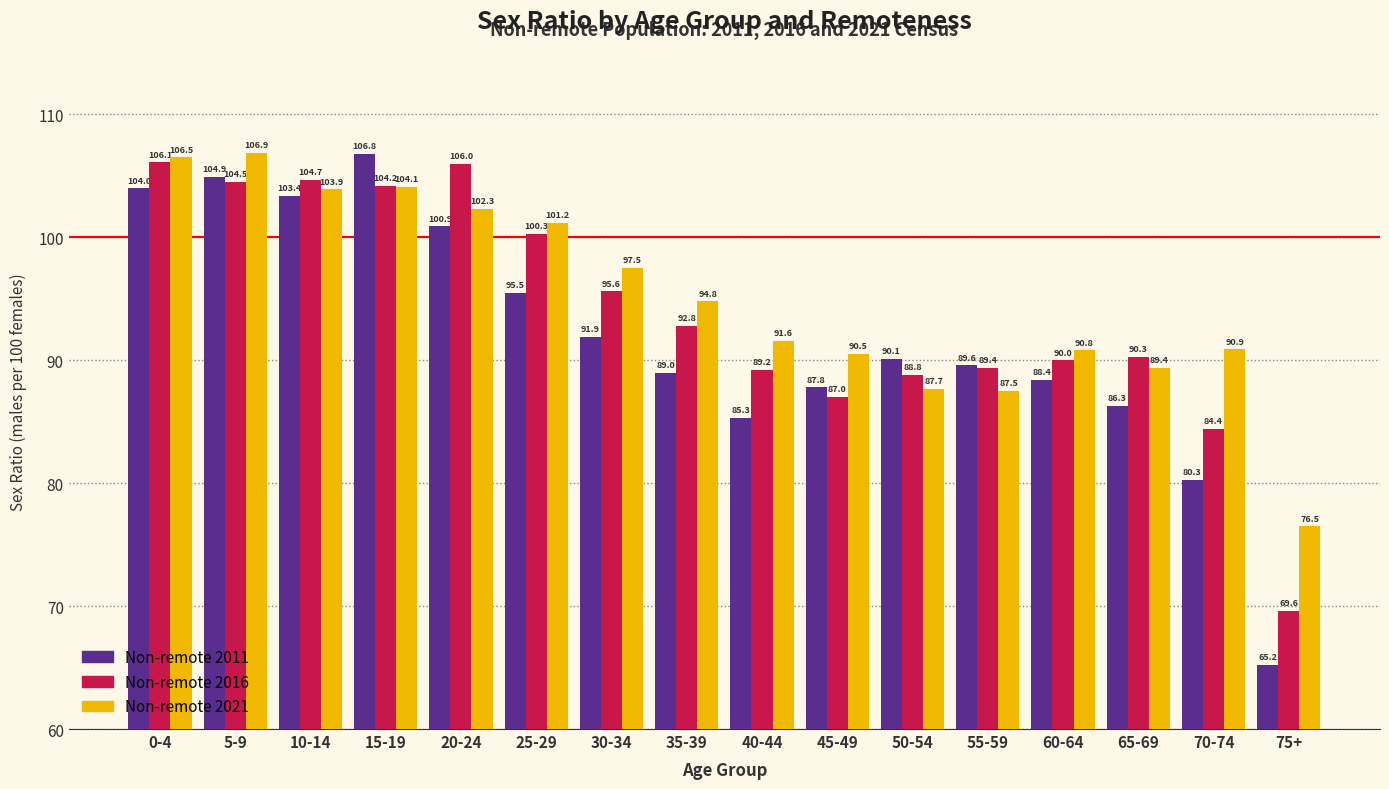

Is the value of Non-remote 2011 at 5-9 greater than the value of Non-remote 2016 at 5-9?

Yes